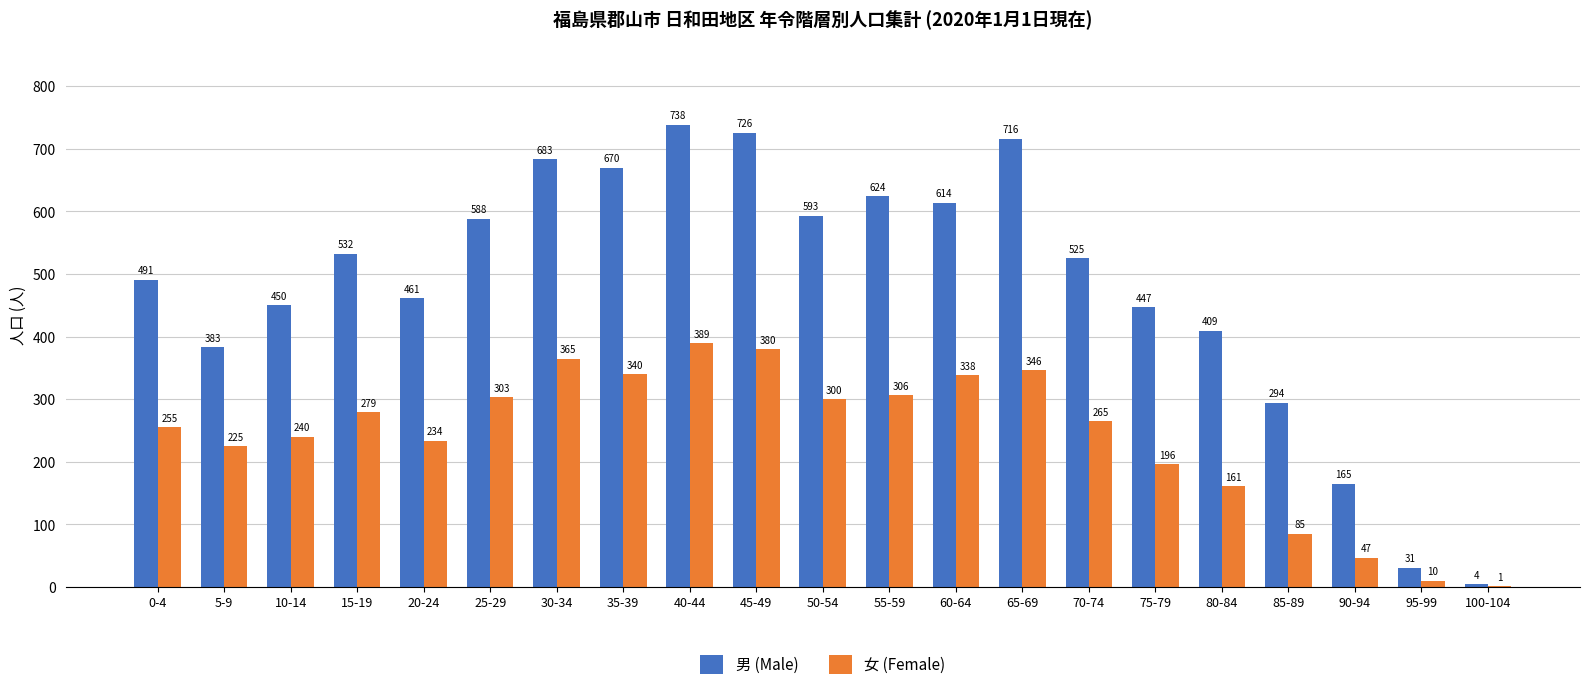

What is the total value across all series at 95-99?

41